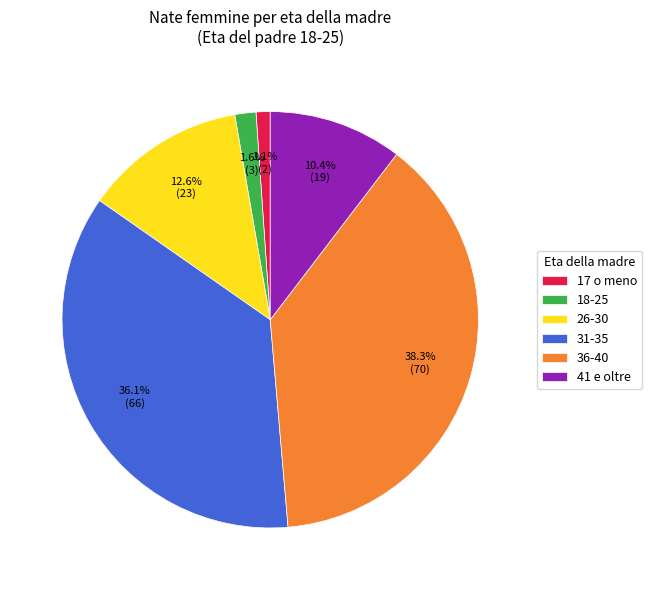

Which category has the biggest portion of the pie?

36-40